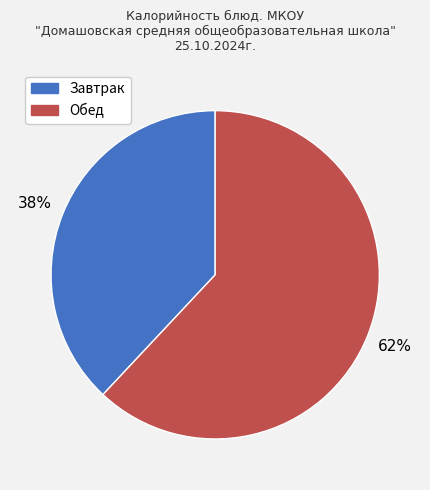

Is there a majority slice in this chart?

Yes